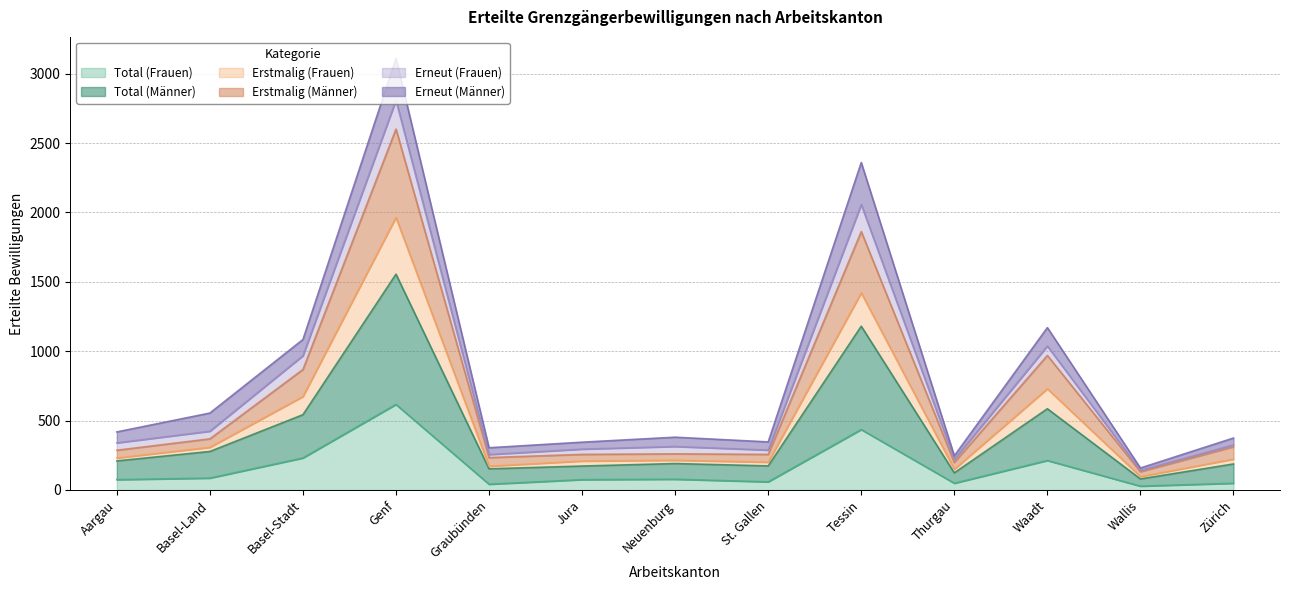

At which category does Erstmalig (Männer) reach its first local valley?

Graubünden